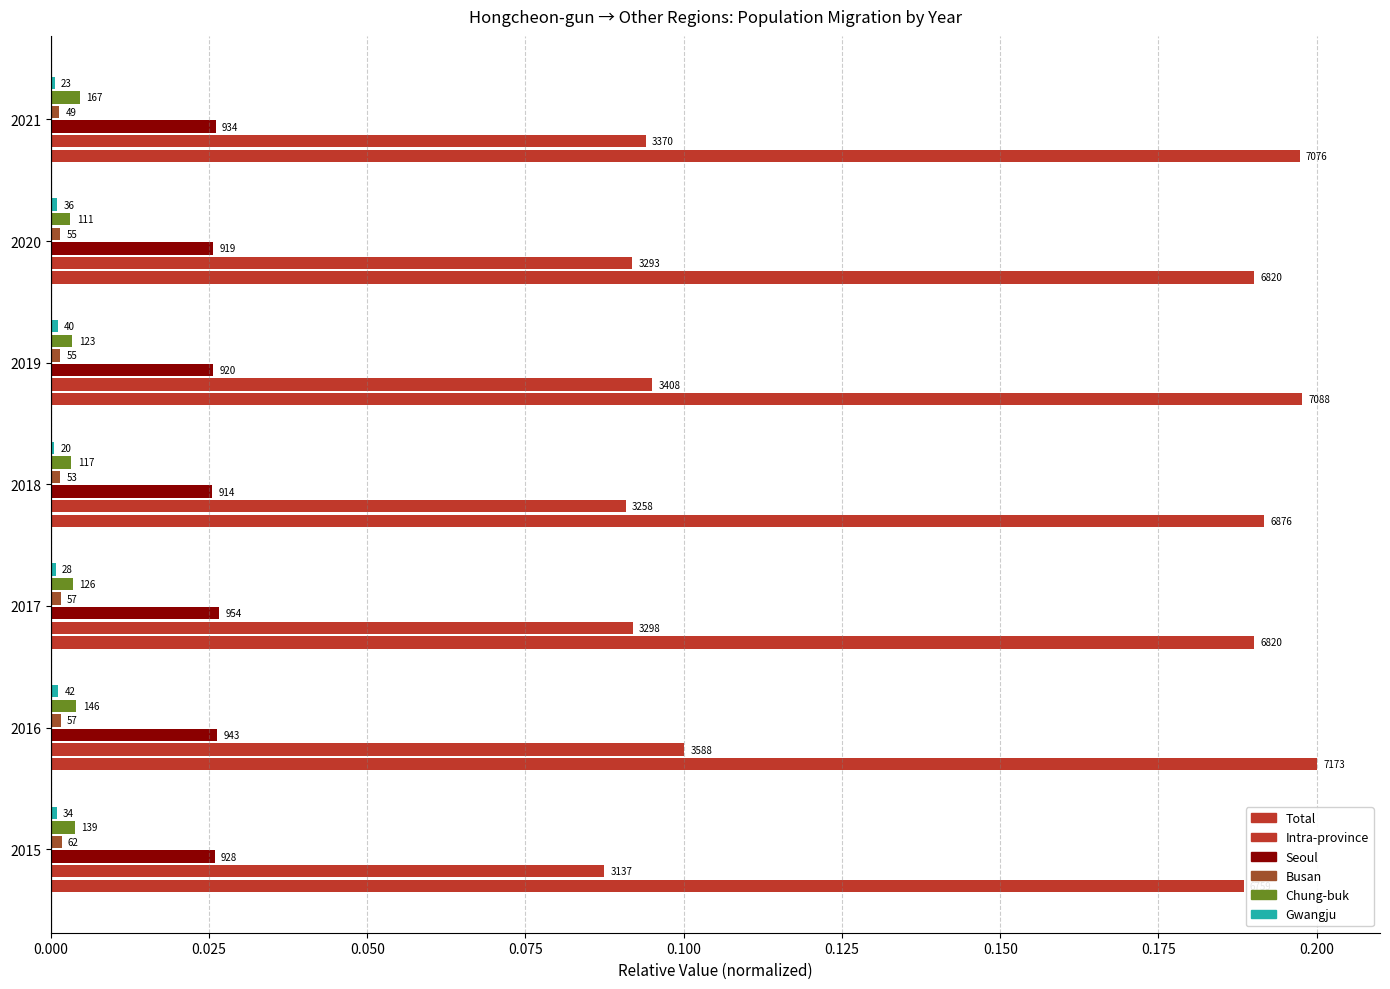

What is the value of the Intra-province bar at the 3rd from the left?

0.1